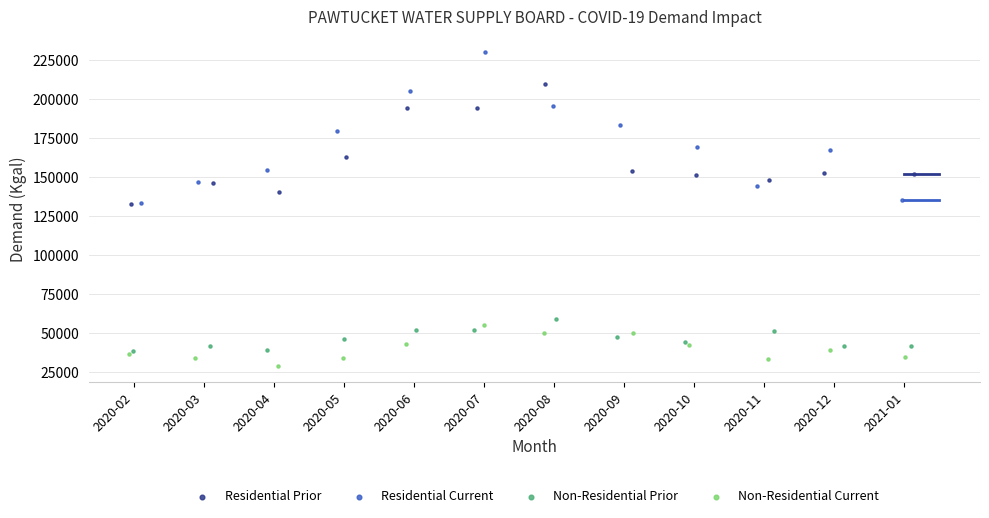

Which series has the widest spread of Y values?

Residential Current